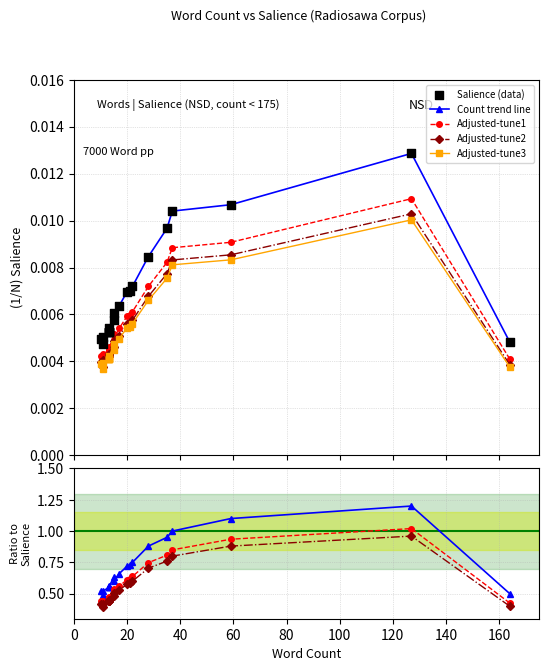

At how many categories does at least one series exceed 0?

20